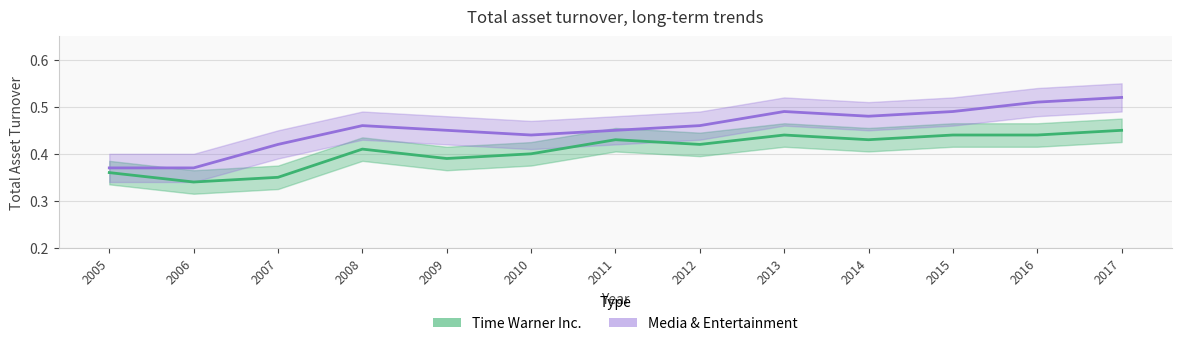

Which series changed the most between 2007 and 2010?

Time Warner Inc.